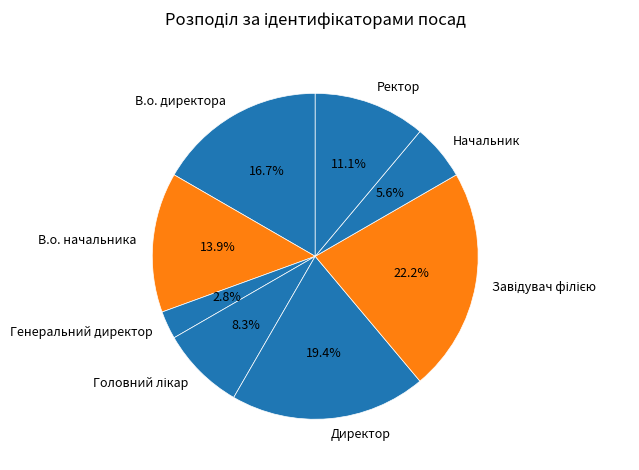

Which slice is the smallest?

Генеральний директор